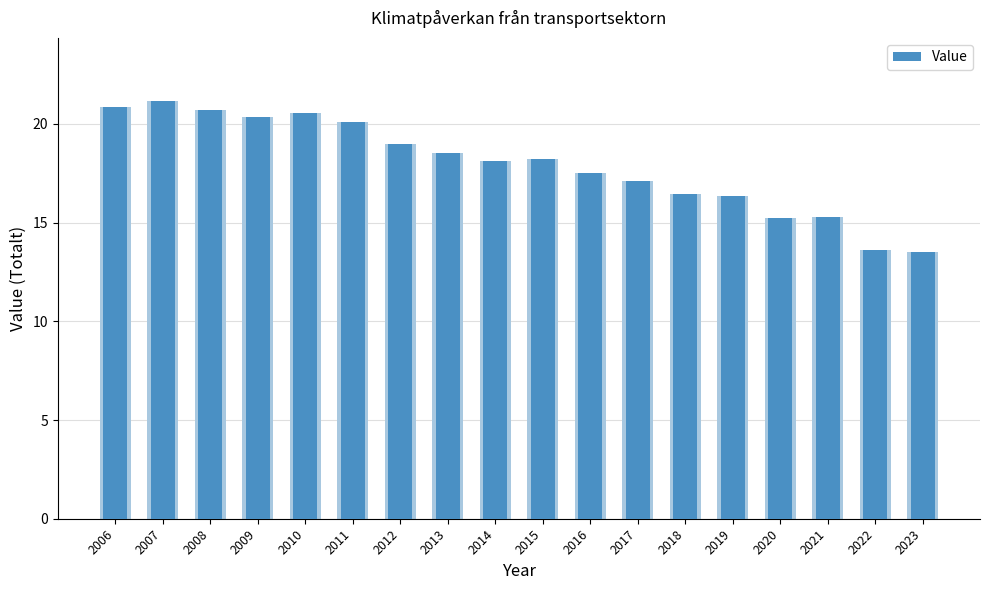

How many categories are shown in the chart?

18